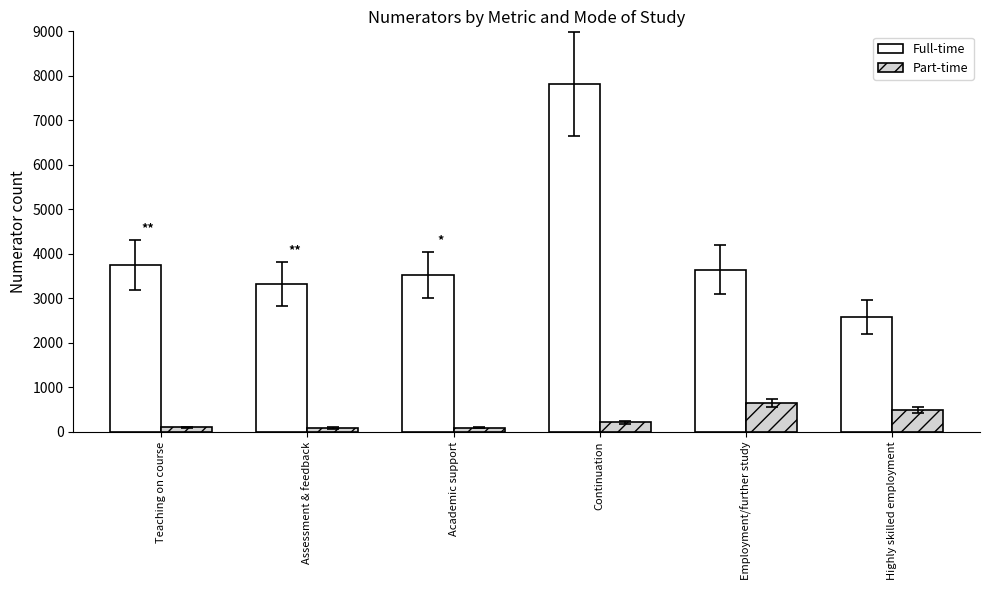

What is the difference between the Full-time values at Highly skilled employment and Continuation?

5236.0